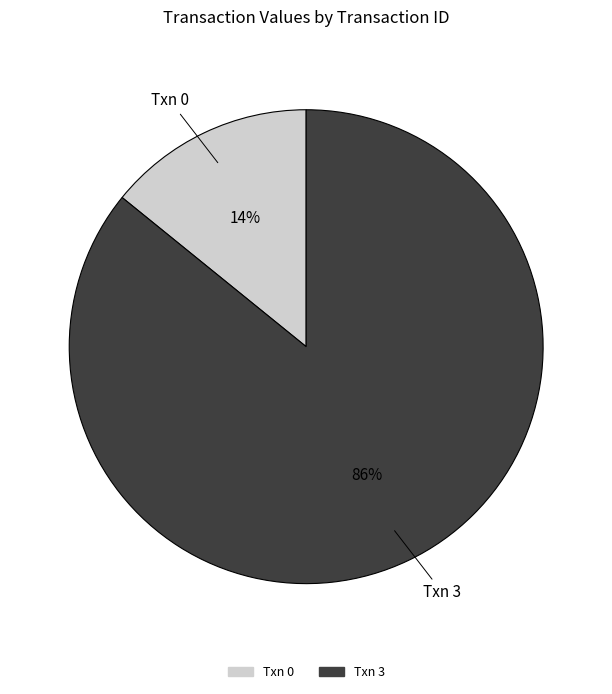

To the nearest percent, what is the average slice percentage?

50%